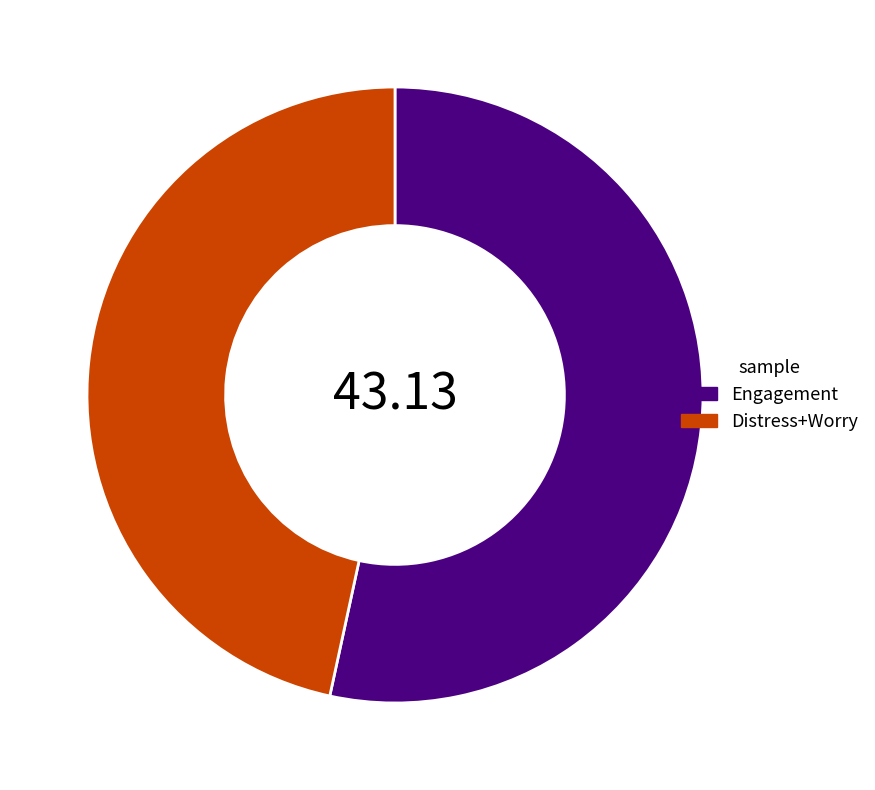

Do Engagement and Distress+Worry together represent more than half of the pie?

Yes